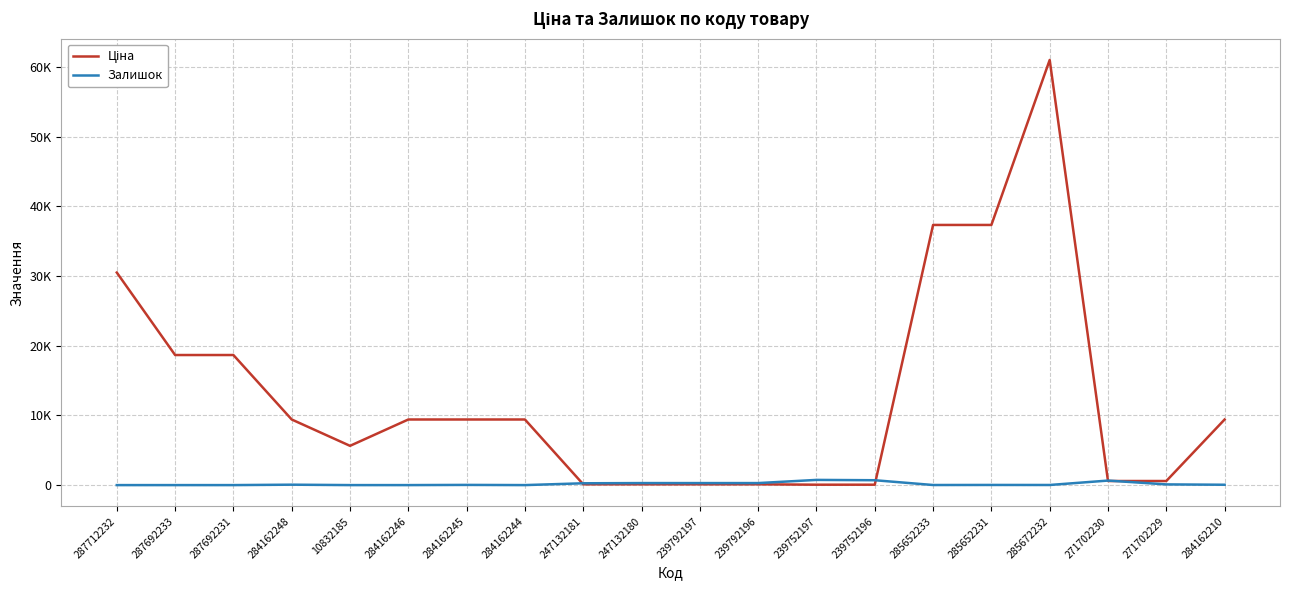

The value of Ціна at 284162248 is 9416.9. True or false?

True